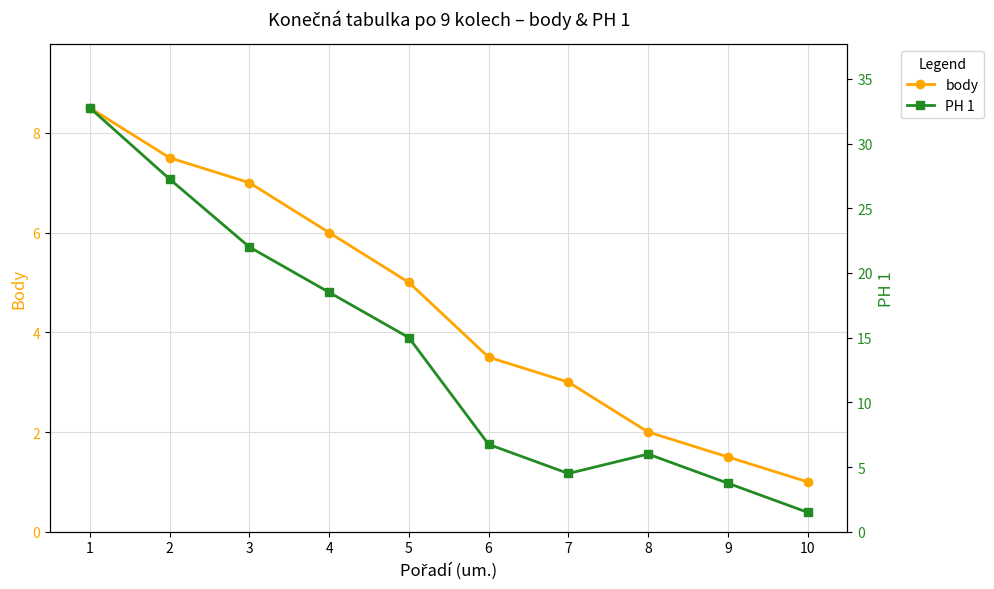

What are all the series names shown in the legend?

body, PH 1